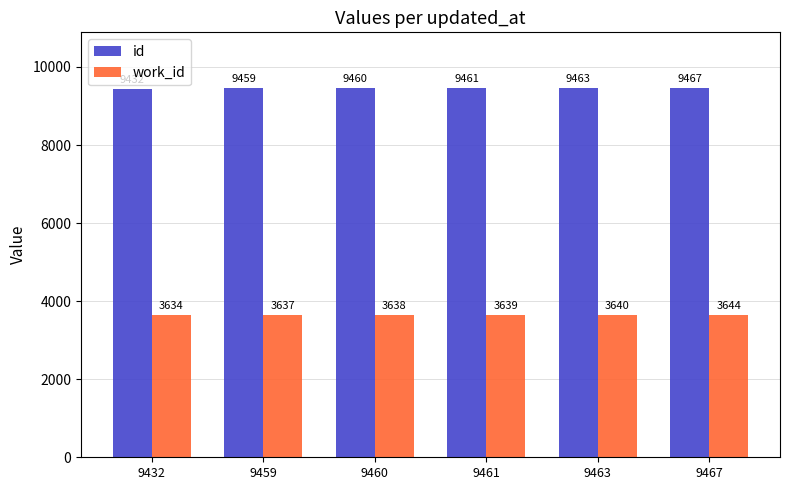

Where is work_id nearest to the value 3639?

9461